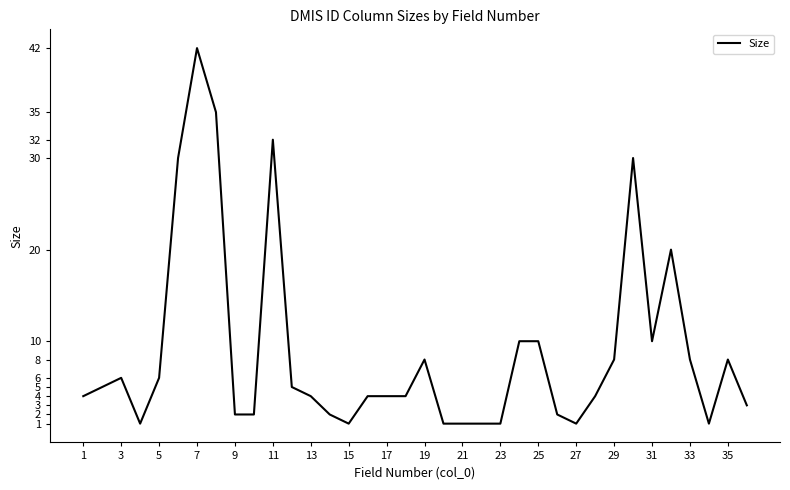

What is the maximum value shown in the chart?

42